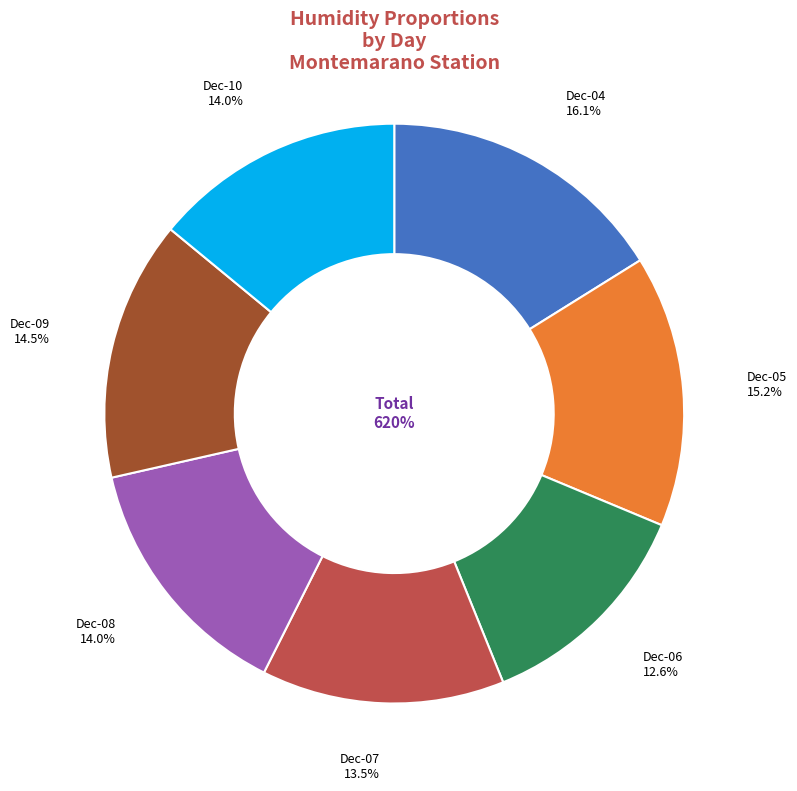

Rank the categories by value from lowest to highest.

2017-12-06, 2017-12-07, 2017-12-08, 2017-12-10, 2017-12-09, 2017-12-05, 2017-12-04